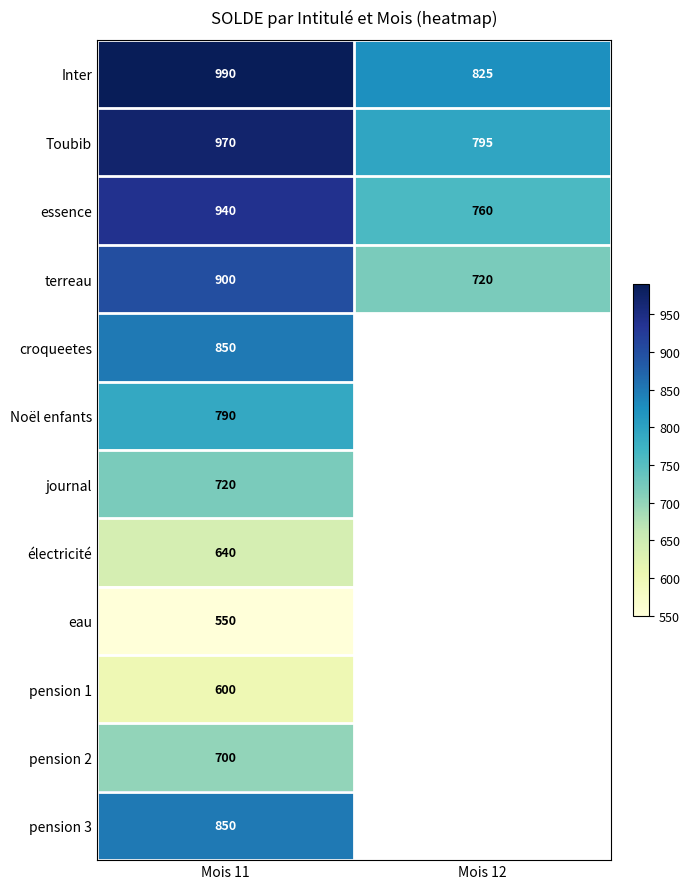

Where is Toubib nearest to the value 882?

Mois 12